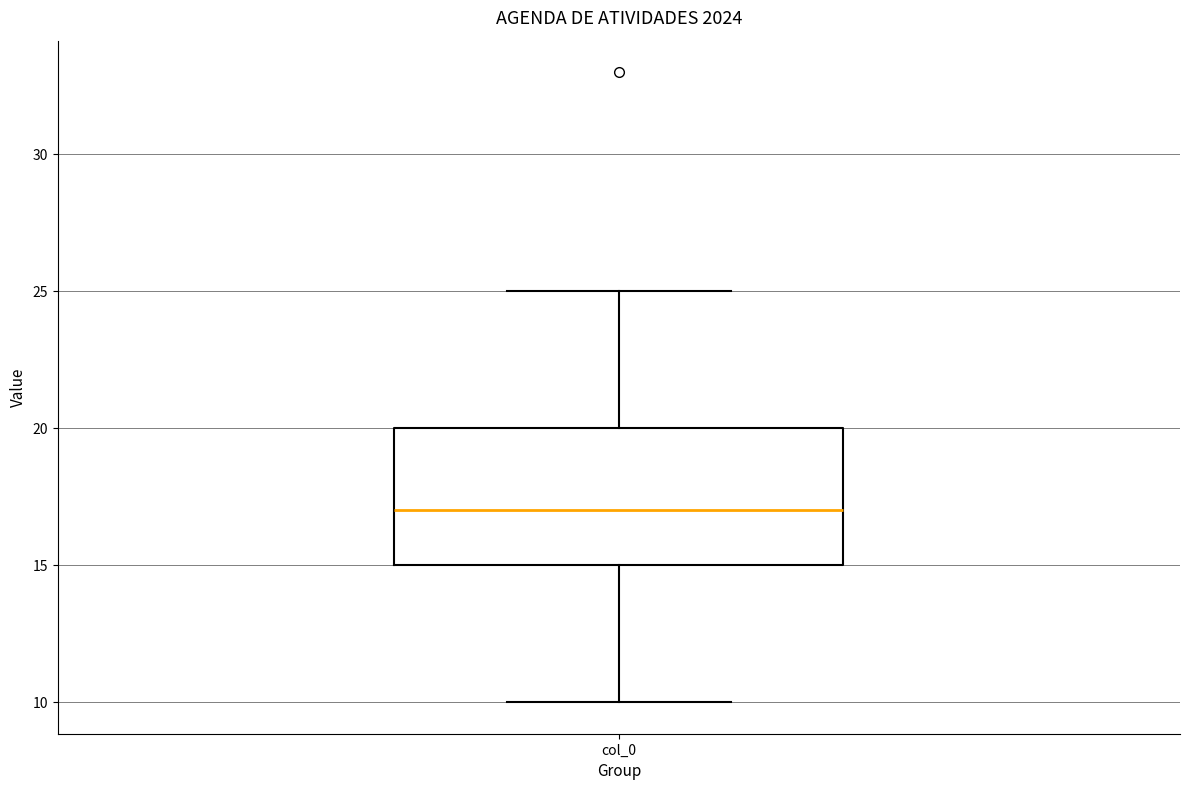

Where does the lower whisker of the box for col_0 end on the y-axis? The values are not printed on the chart, so give them approximately, as read against the axis.

10